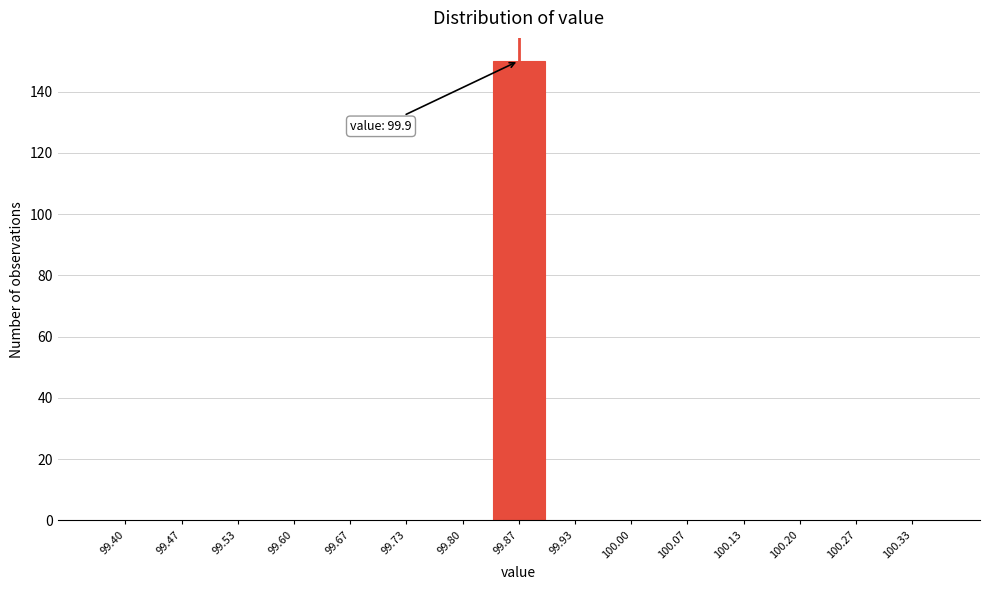

Reading left to right, what are all the values shown in this chart?

99.40=0	99.47=0	99.53=0	99.60=0	99.67=0	99.73=0	99.80=0	99.87=150	99.93=0	100.00=0	100.07=0	100.13=0	100.20=0	100.27=0	100.33=0